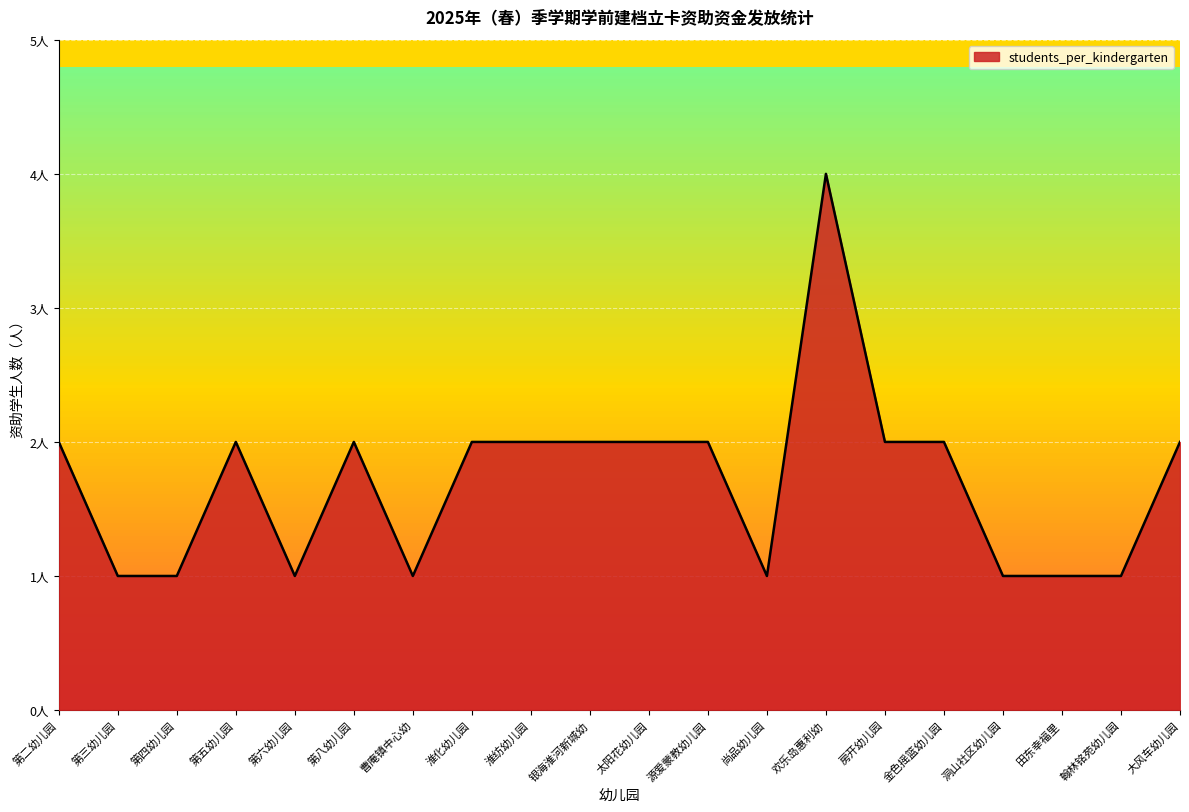

What is the label of the 2nd point from the right?

翰林铭苑幼儿园